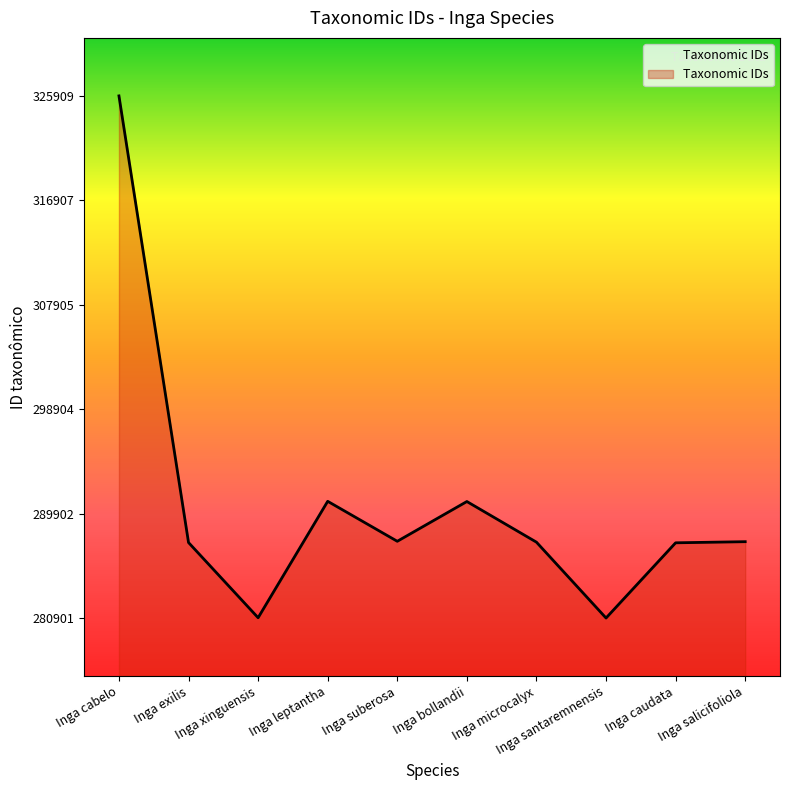

The value at Inga caudata is 287385. True or false?

True